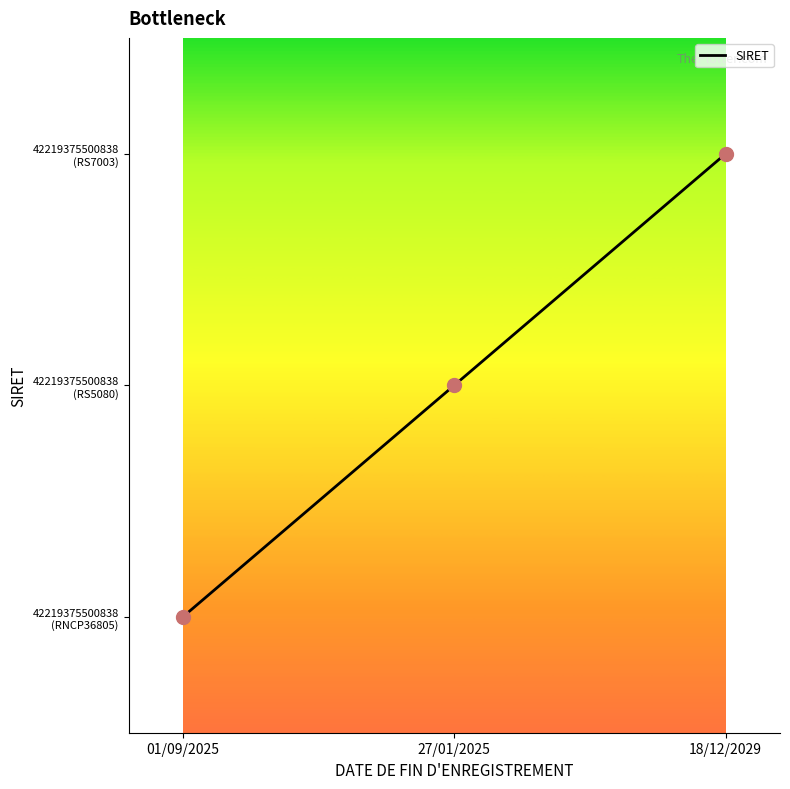

What is the change in value from 27/01/2025 to 18/12/2029?

+1